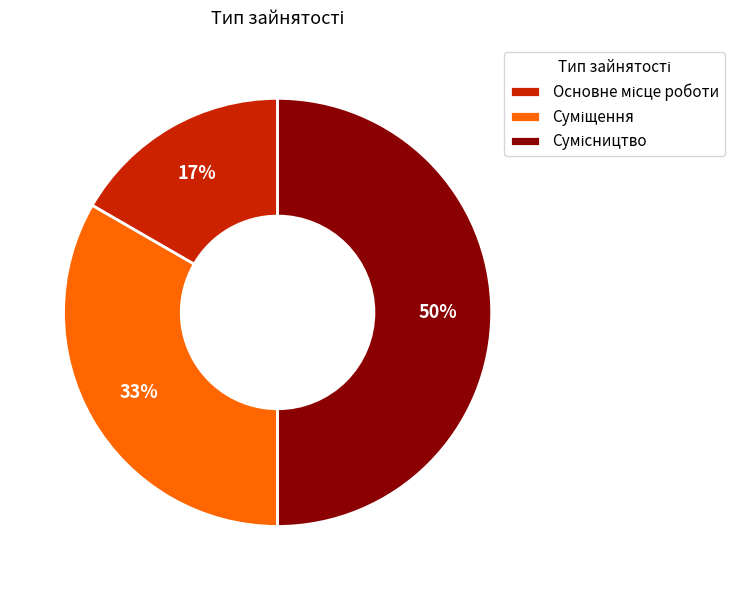

To the nearest percent, what is the average slice percentage?

33%